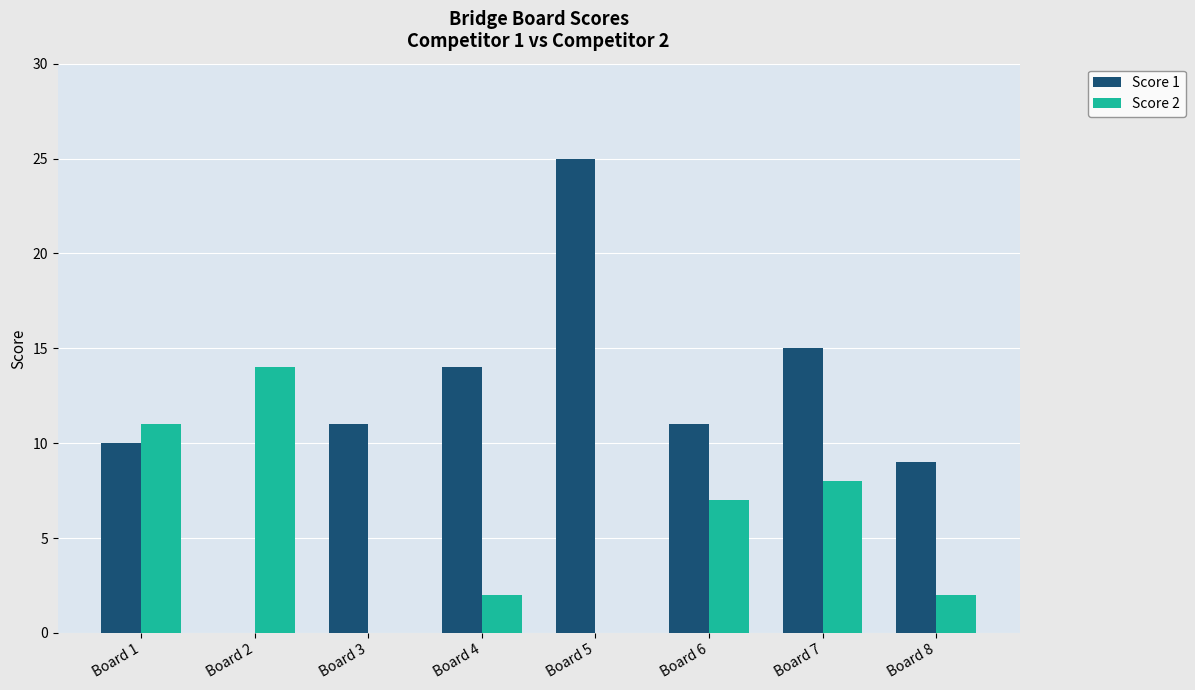

What is the highest value of the Score 1 series?

25